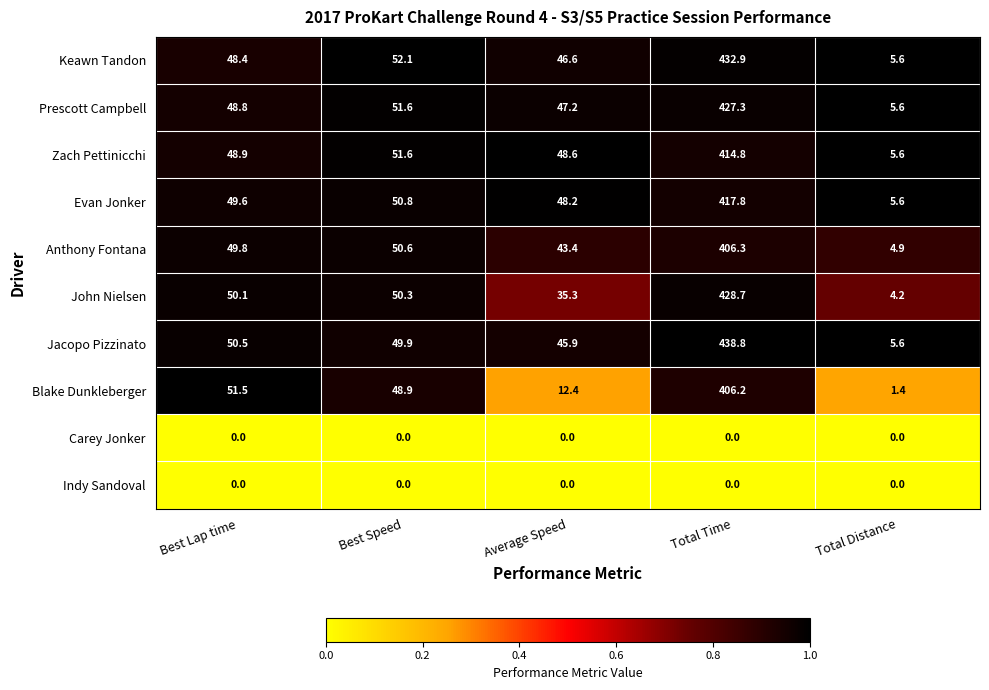

What is the sum of the Evan Jonker values at Average Speed and Best Speed?

99.0